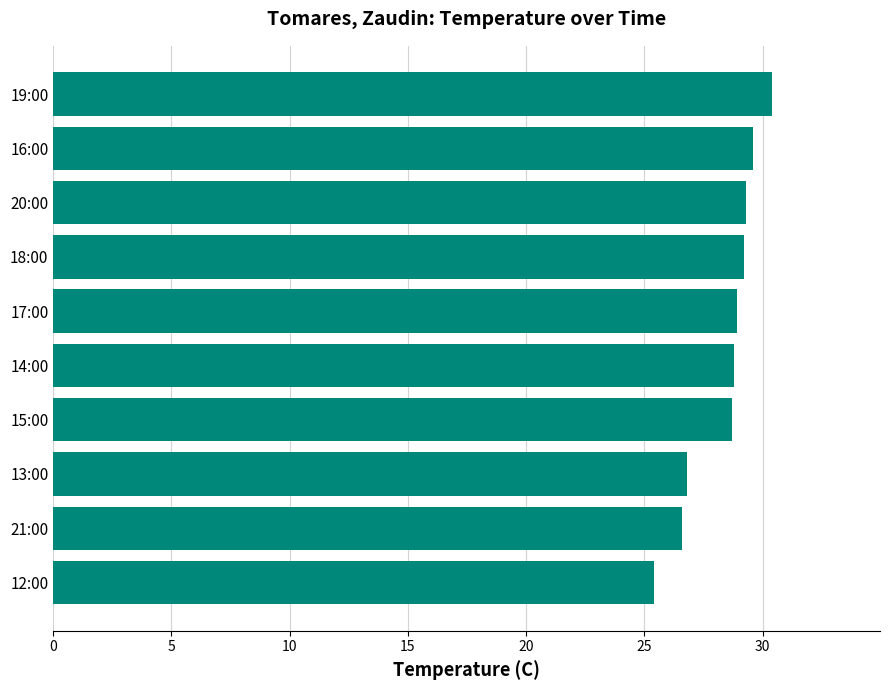

What is the ratio of the value at 17:00 to the value at 15:00?

1.0